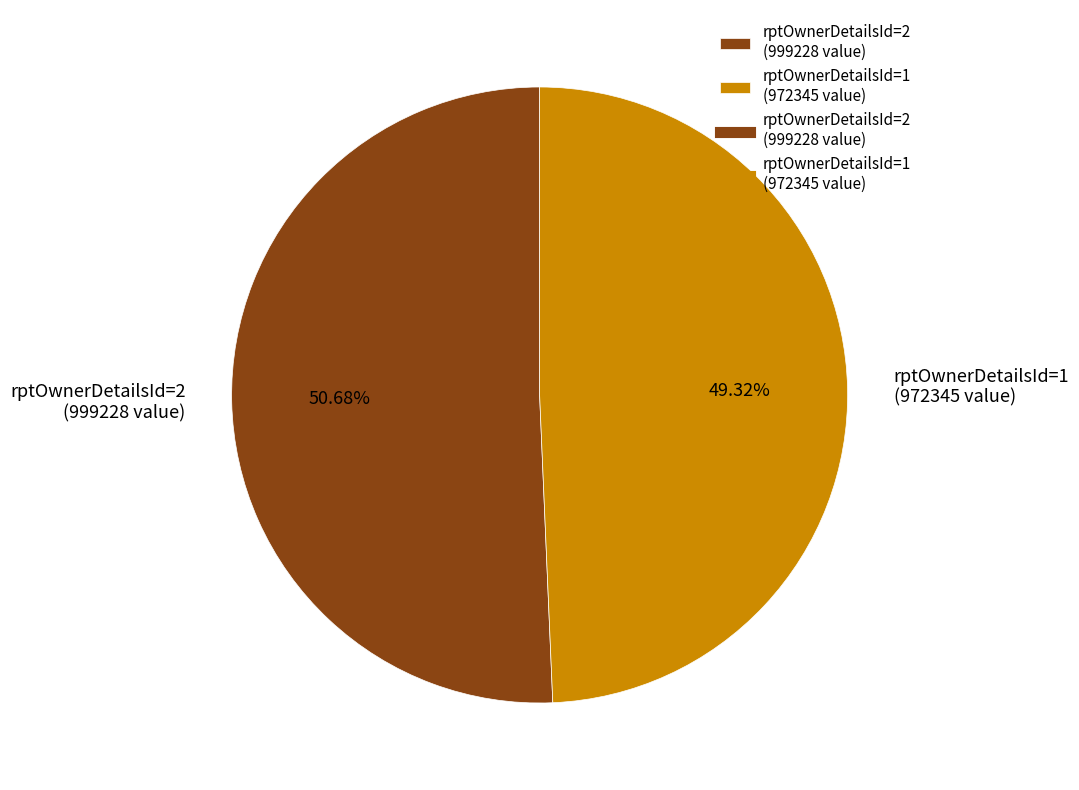

How many slices are in this pie chart?

2